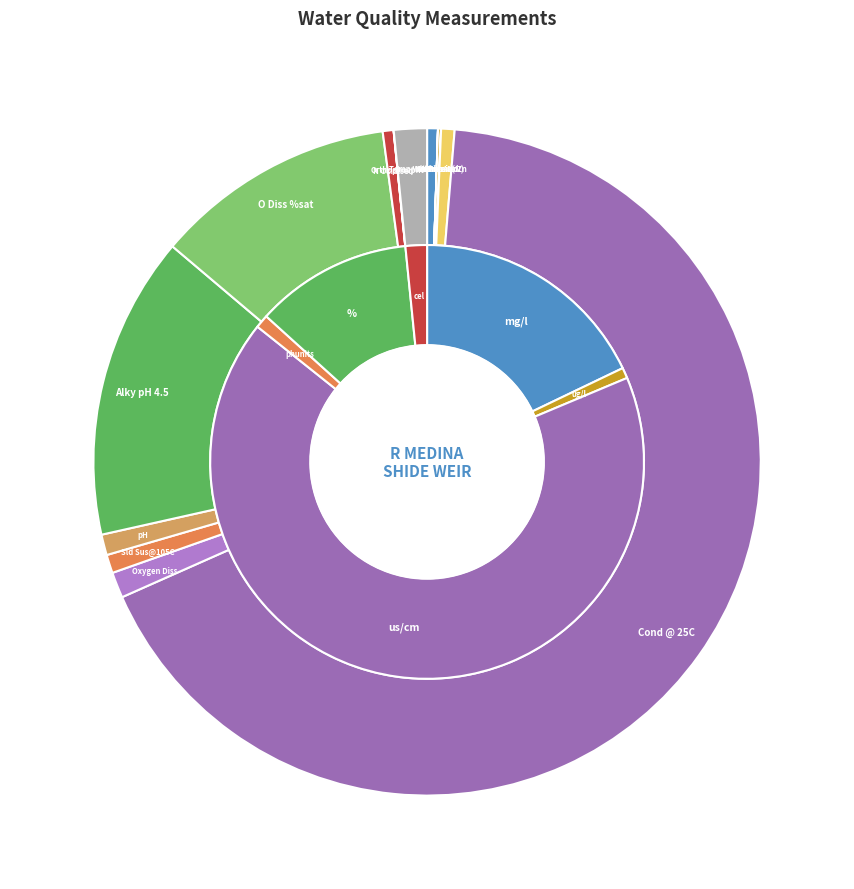

Does Cond @ 25C account for over 50% of the chart?

Yes